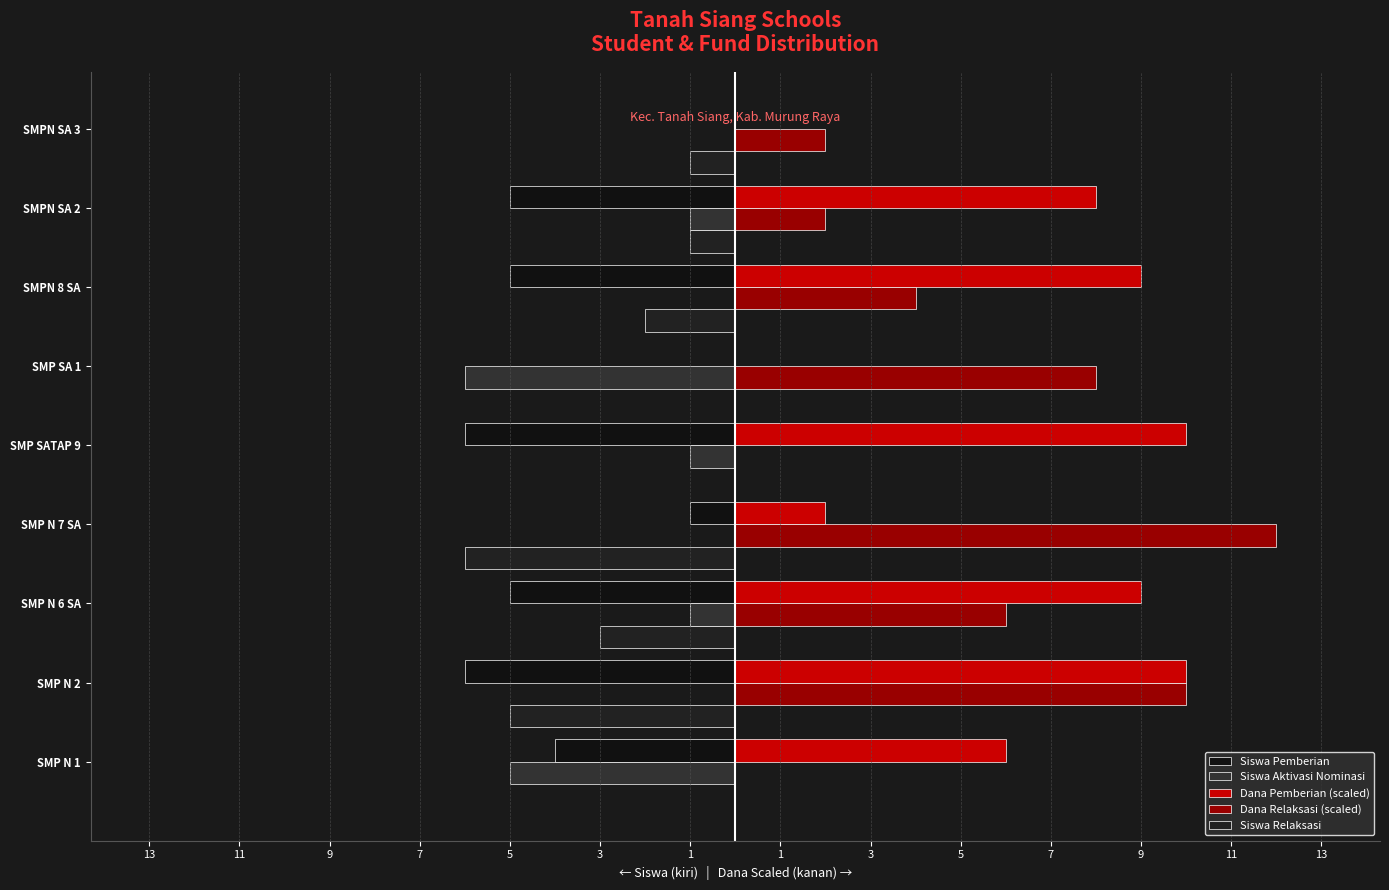

What is the value of the Dana Relaksasi (scaled) bar at the 4th from the left?

12